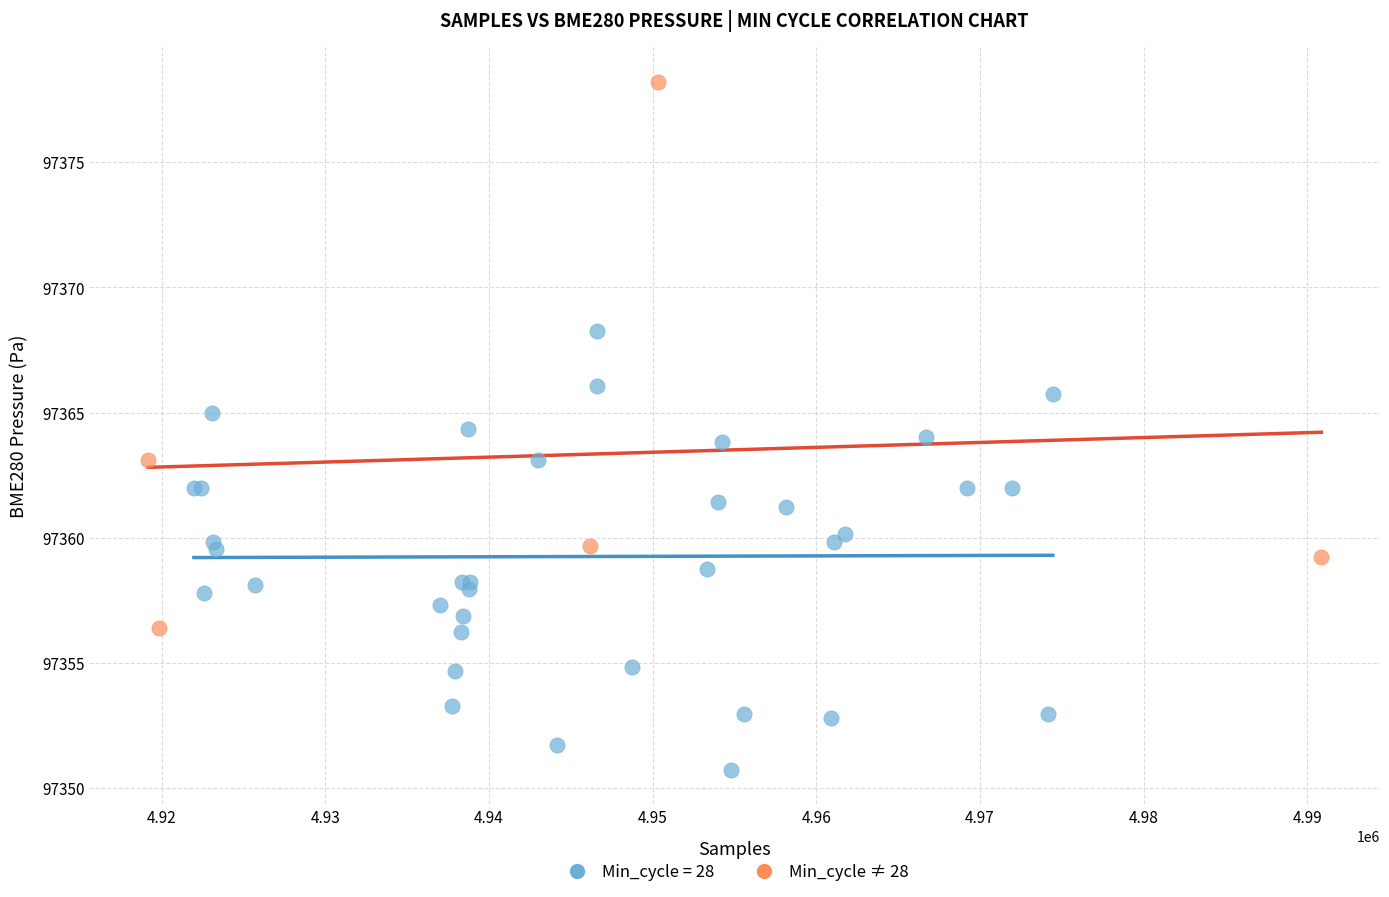

Which series reaches the minimum Y coordinate?

Min_cycle = 28